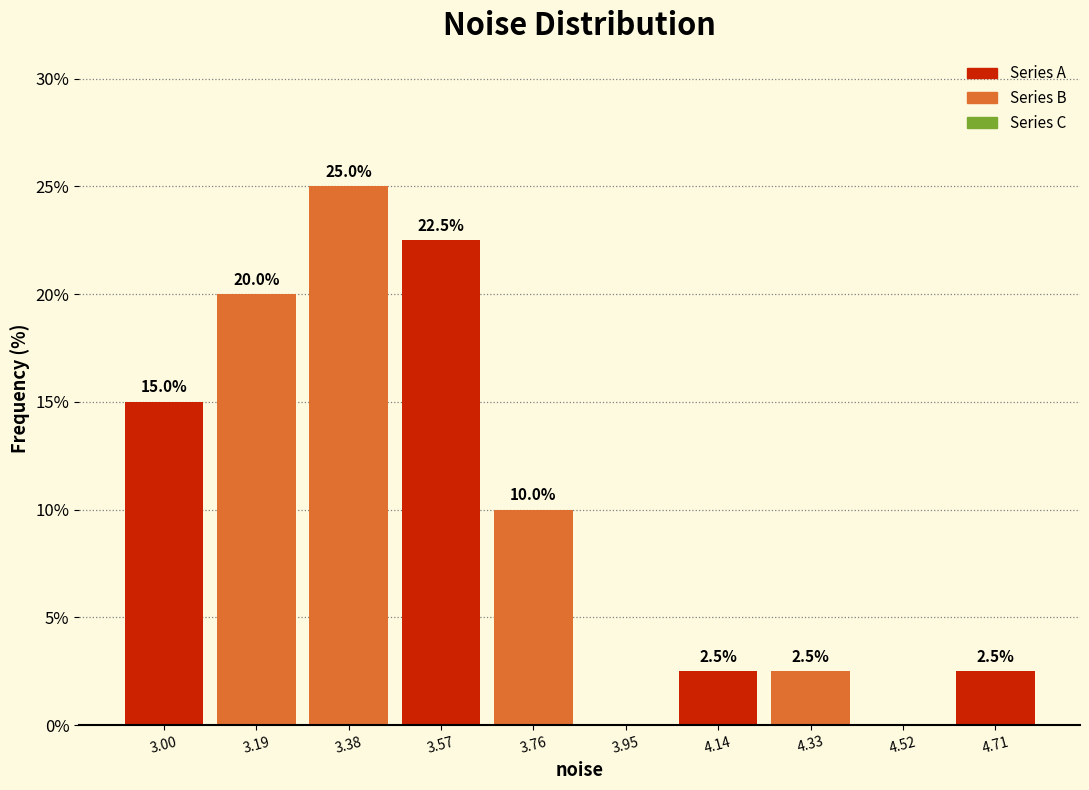

Reading right to left, list all the values displayed in this chart.

4.71=2.5	4.52=0.0	4.33=2.5	4.14=2.5	3.95=0.0	3.76=10.0	3.57=22.5	3.38=25.0	3.19=20.0	3.00=15.0